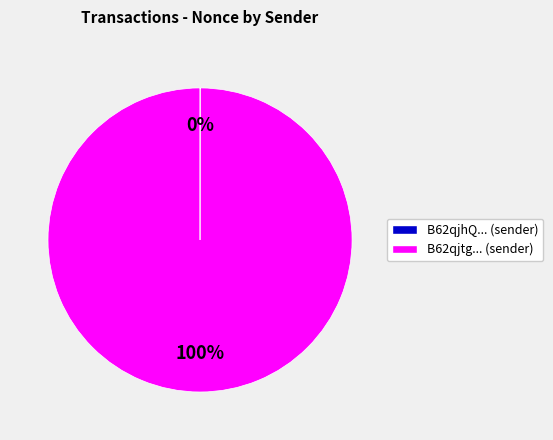

Does any single category account for the majority?

Yes